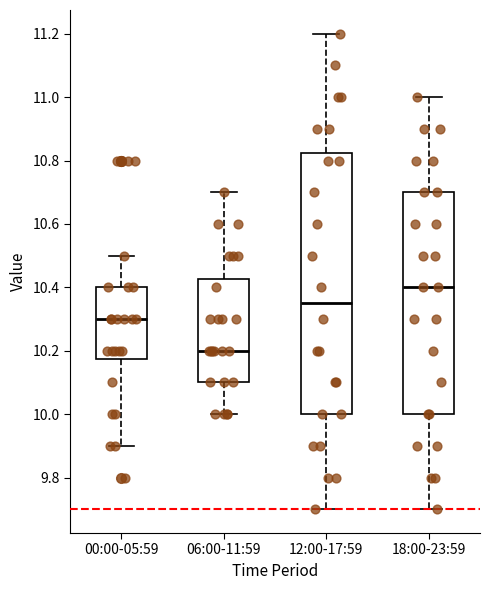

Reading left to right, read every box against the y-axis: the position of its median line, the range the box covers, and the ends of its whiskers. The values are not printed on the chart, so give them approximately, as read against the axis.

00:00-05:59: median 10.30, box 10.18 to 10.40, whiskers 9.90 to 10.50
06:00-11:59: median 10.20, box 10.10 to 10.42, whiskers 10.00 to 10.70
12:00-17:59: median 10.36, box 10.00 to 10.82, whiskers 9.70 to 11.20
18:00-23:59: median 10.40, box 10.00 to 10.70, whiskers 9.70 to 11.00